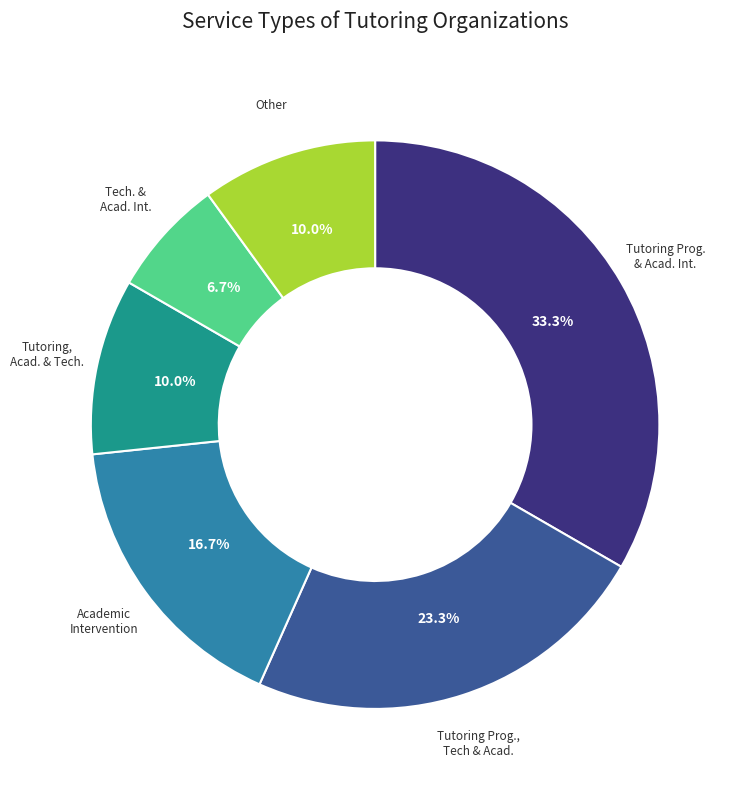

Is Tutoring Prog., Tech & Acad. the majority of the pie?

No